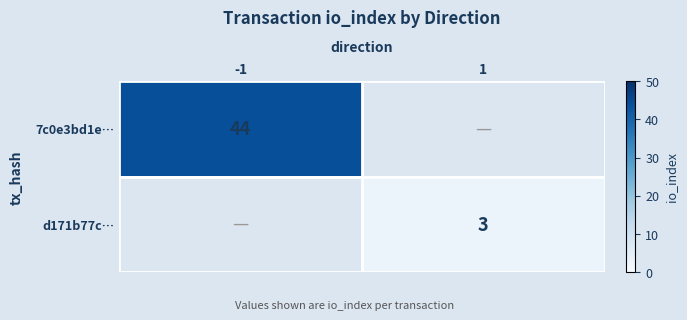

How many categories are shown in the chart?

2